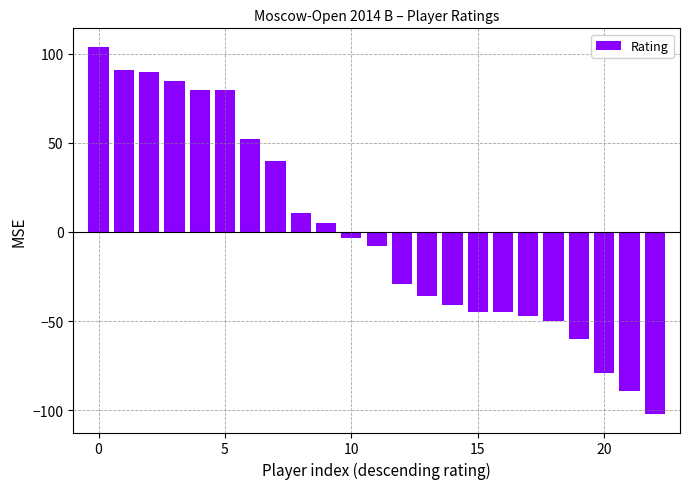

What is the difference between the second highest and minimum values?

193.0